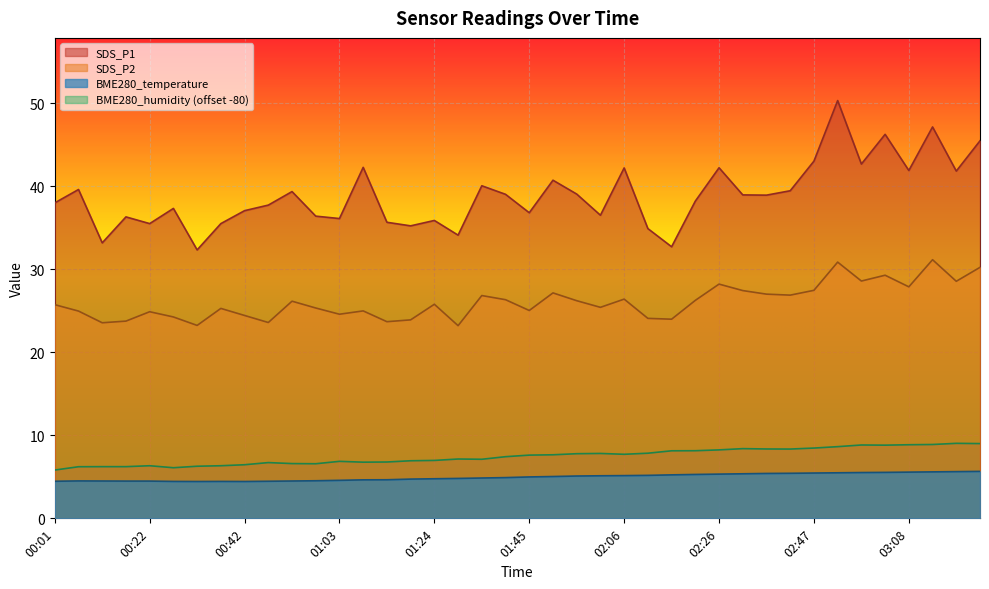

What is the minimum value for SDS_P2?

23.2